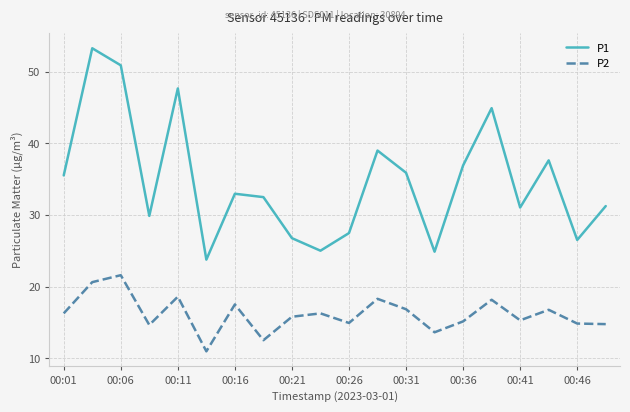

Which series has the largest total across all categories?

P1